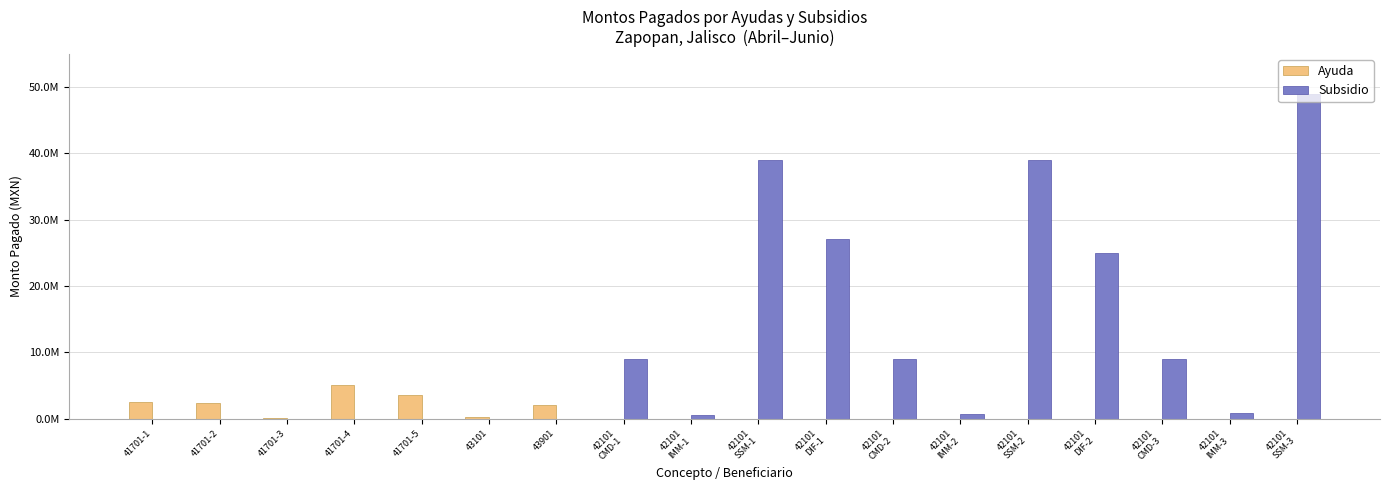

Read the Ayuda value at 43101, to the nearest 100.

319200